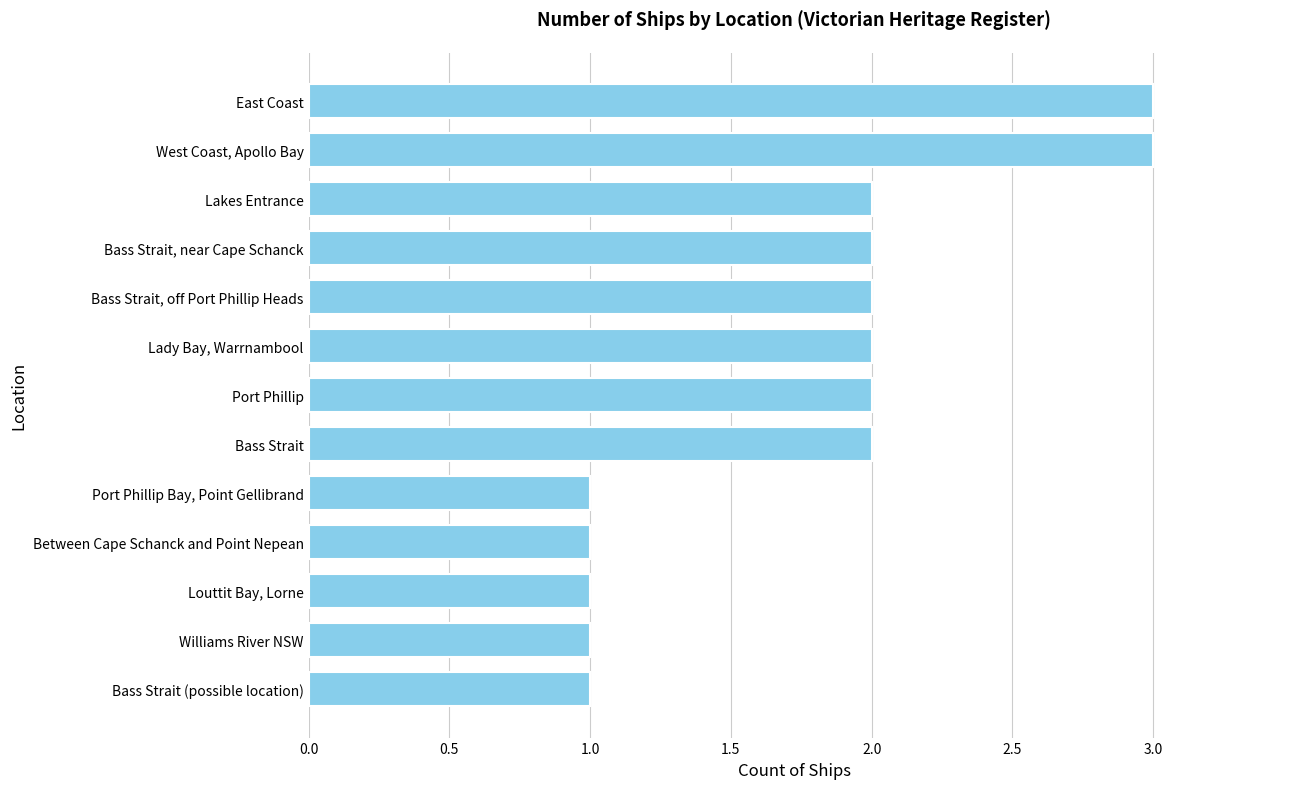

Count the number of data series in this chart.

1